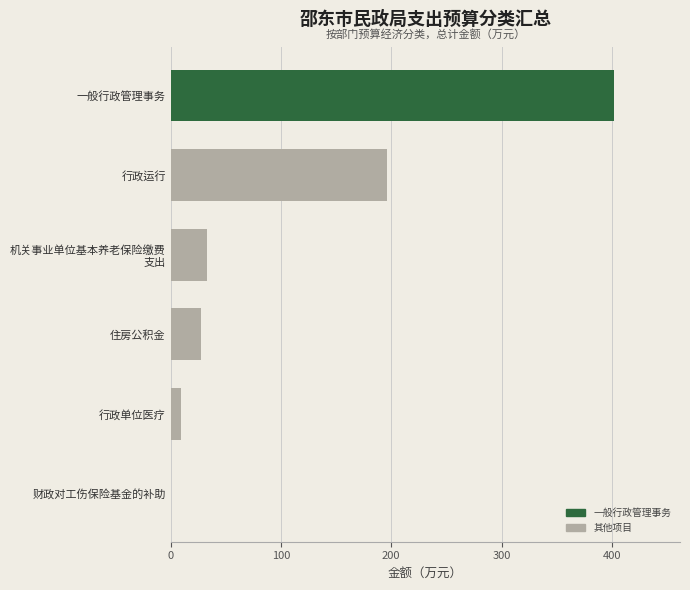

True or false: the data shows 269.2 at 一般行政管理事务.

False